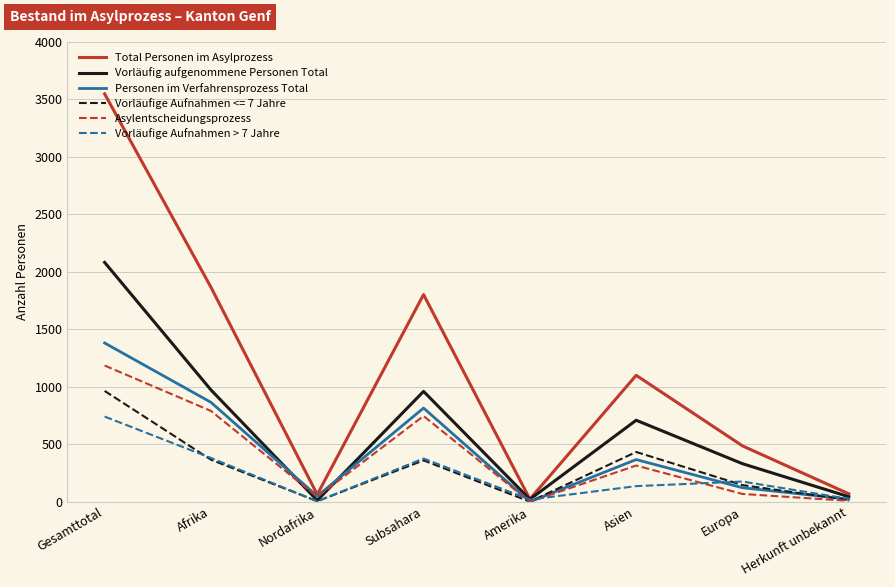

Which series has the largest total across all categories?

Total Personen im Asylprozess